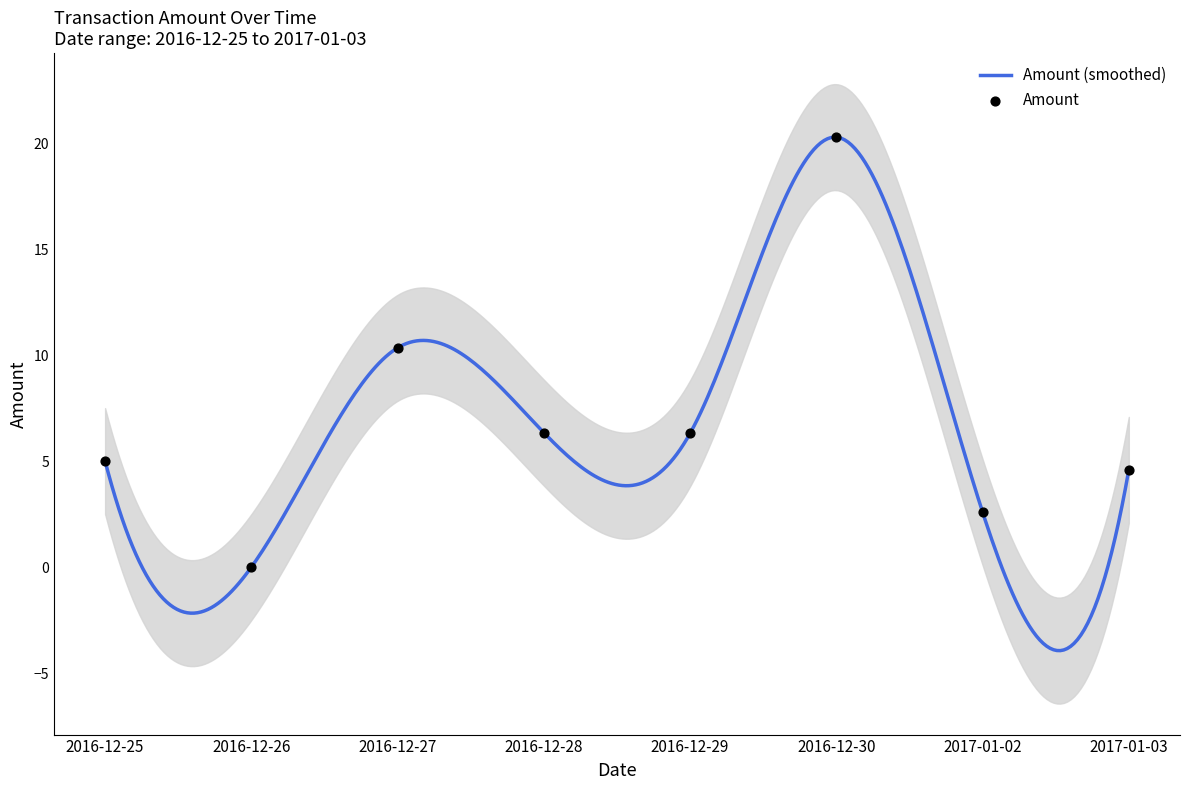

Between 2016-12-29 and 2016-12-27, which is larger?

2016-12-27